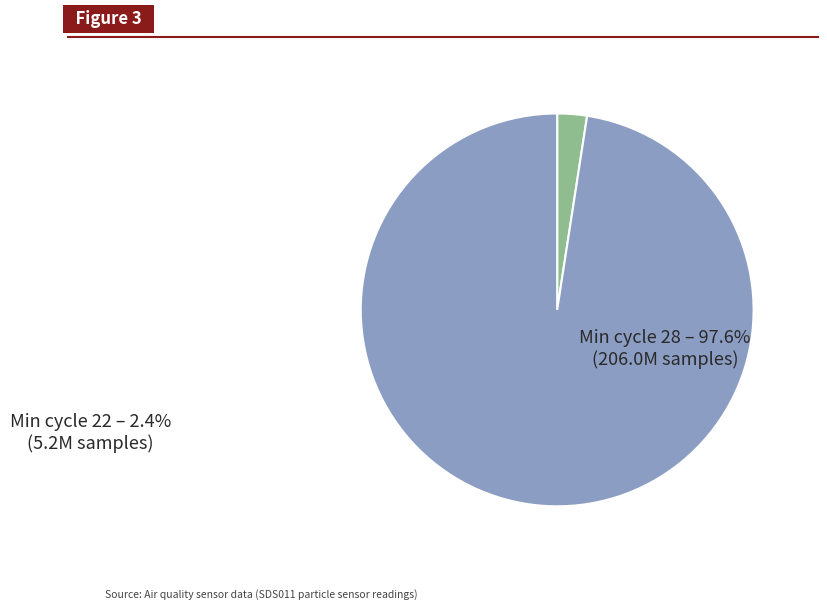

Is there any slice that represents more than half of the pie?

Yes